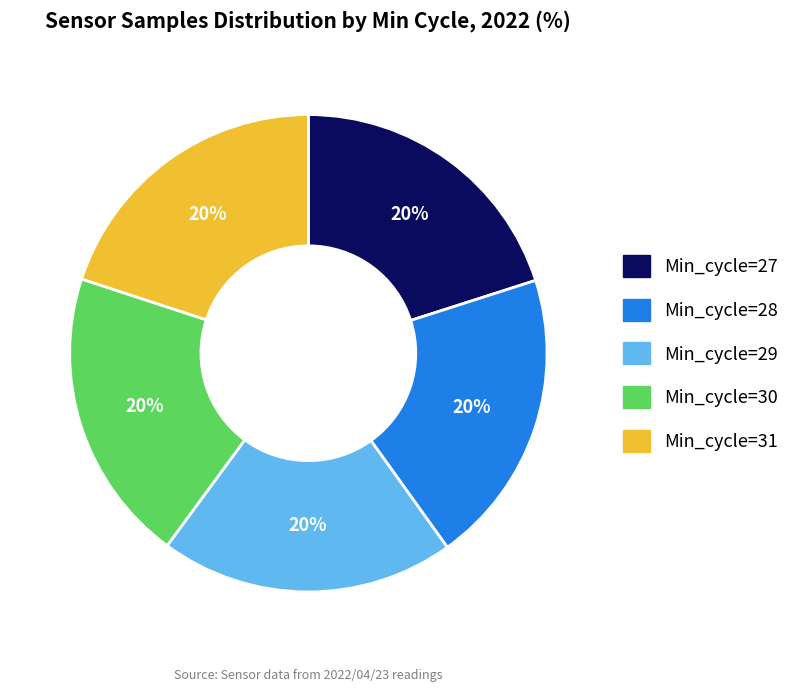

What is the ratio of the value at Min_cycle=29 to the value at Min_cycle=31?

1.0